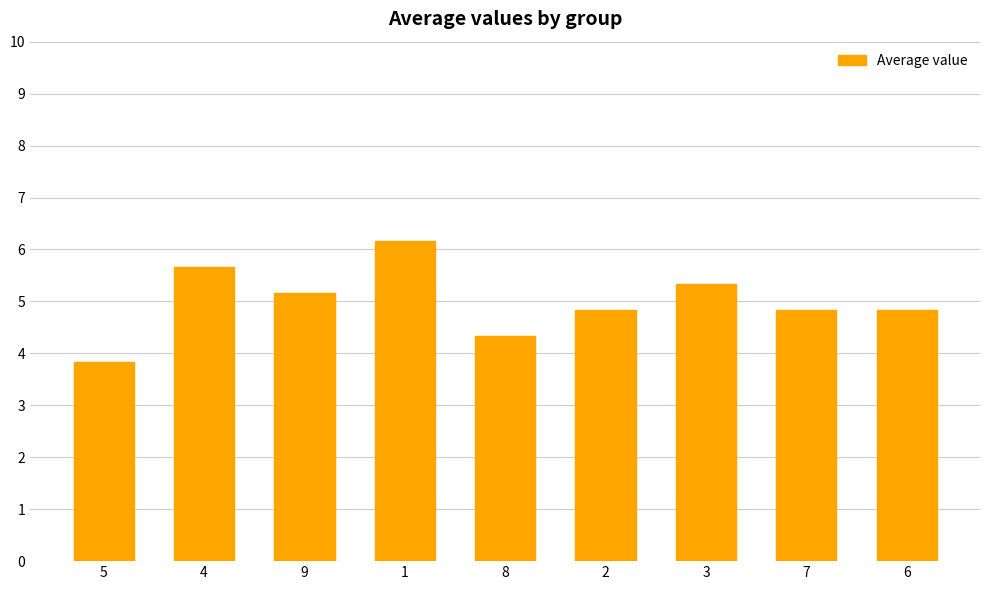

What is the label of the 4th bar from the left?

1